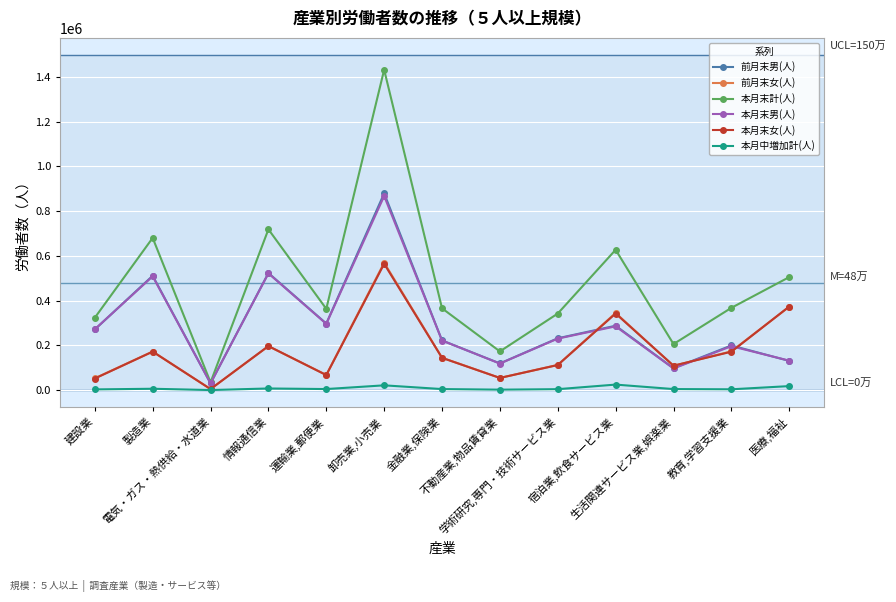

What is the highest value of the 前月末女(人) series?

569567